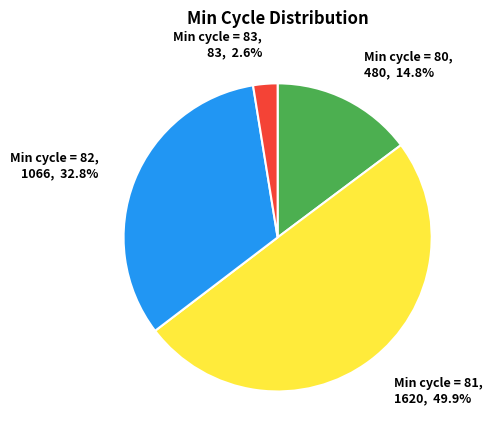

How many slices are in this pie chart?

4